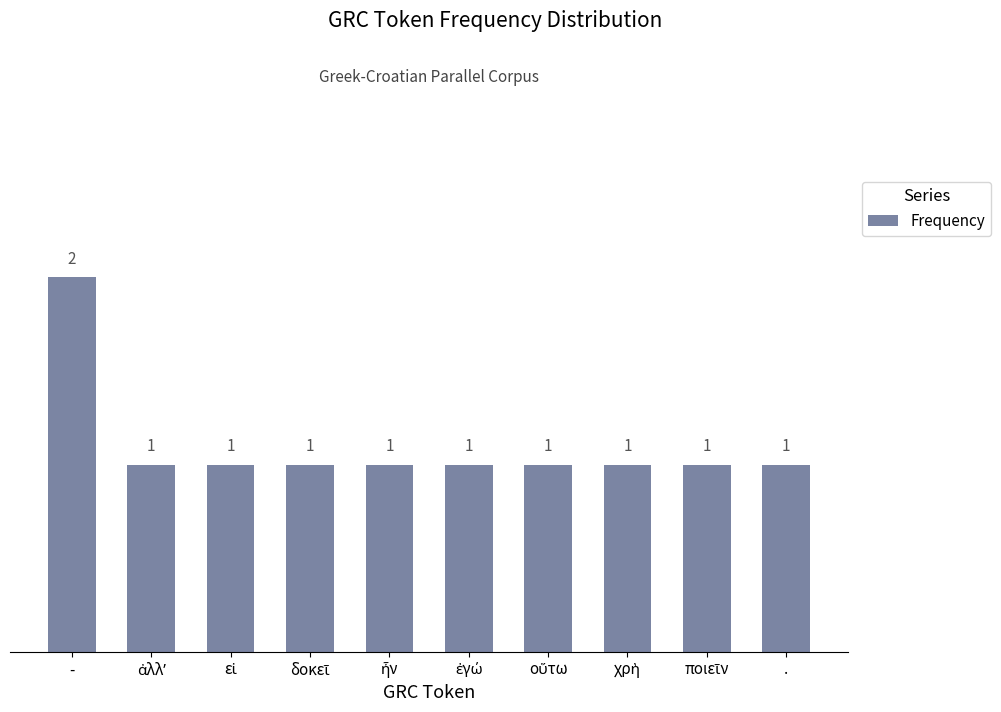

What is the sum of all values?

11